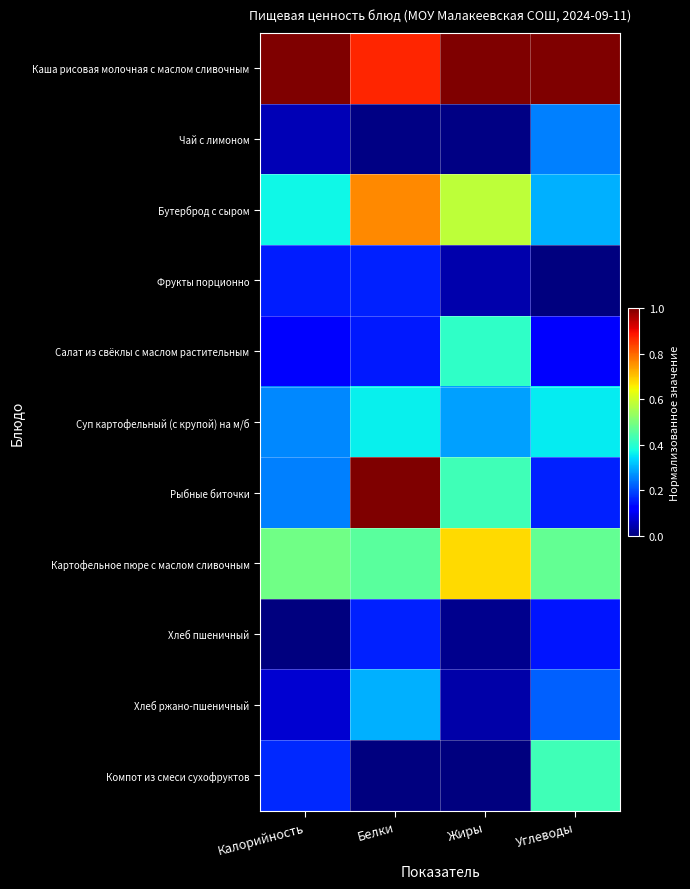

Reading right to left, list all the values displayed in this chart.

Каша рисовая молочная с маслом сливочным: Углеводы=1.0	Жиры=1.0	Белки=0.9	Калорийность=1.0
Чай с лимоном: Углеводы=0.3	Жиры=0.0	Белки=0.0	Калорийность=0.0
Бутерброд с сыром: Углеводы=0.3	Жиры=0.6	Белки=0.8	Калорийность=0.4
Фрукты порционно: Углеводы=0.0	Жиры=0.0	Белки=0.2	Калорийность=0.2
Салат из свёклы с маслом растительным: Углеводы=0.1	Жиры=0.4	Белки=0.1	Калорийность=0.1
Суп картофельный (с крупой) на м/б: Углеводы=0.4	Жиры=0.3	Белки=0.4	Калорийность=0.3
Рыбные биточки: Углеводы=0.2	Жиры=0.4	Белки=1.0	Калорийность=0.3
Картофельное пюре с маслом сливочным: Углеводы=0.5	Жиры=0.7	Белки=0.5	Калорийность=0.5
Хлеб пшеничный: Углеводы=0.1	Жиры=0.0	Белки=0.2	Калорийность=0.0
Хлеб ржано-пшеничный: Углеводы=0.2	Жиры=0.0	Белки=0.3	Калорийность=0.1
Компот из смеси сухофруктов: Углеводы=0.4	Жиры=0.0	Белки=0.0	Калорийность=0.2